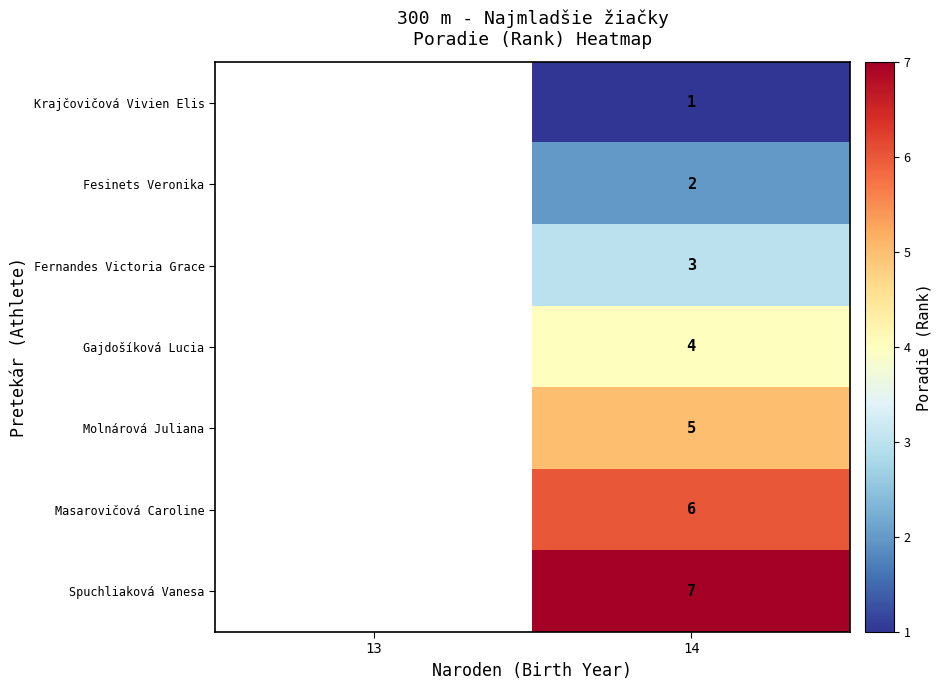

The value of Fernandes Victoria Grace at 14 is 1.2. True or false?

False